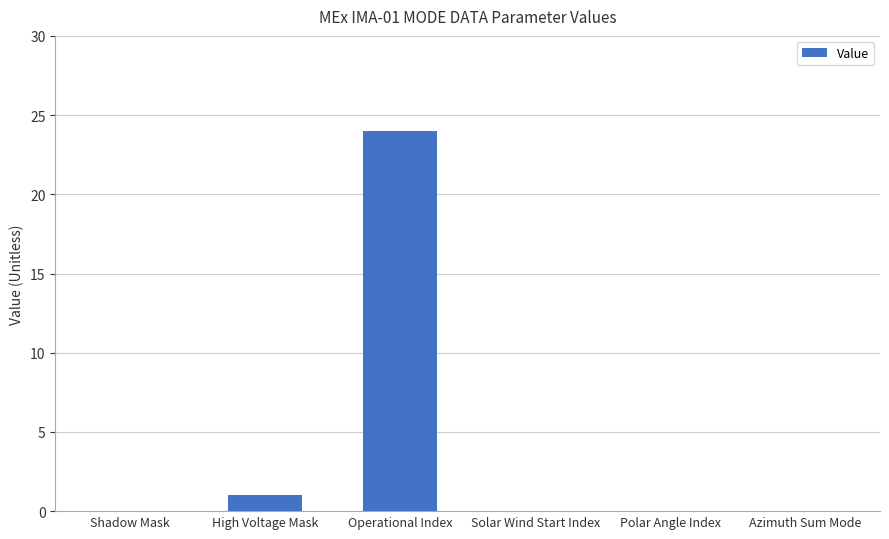

Does the chart contain stacked bars?

No